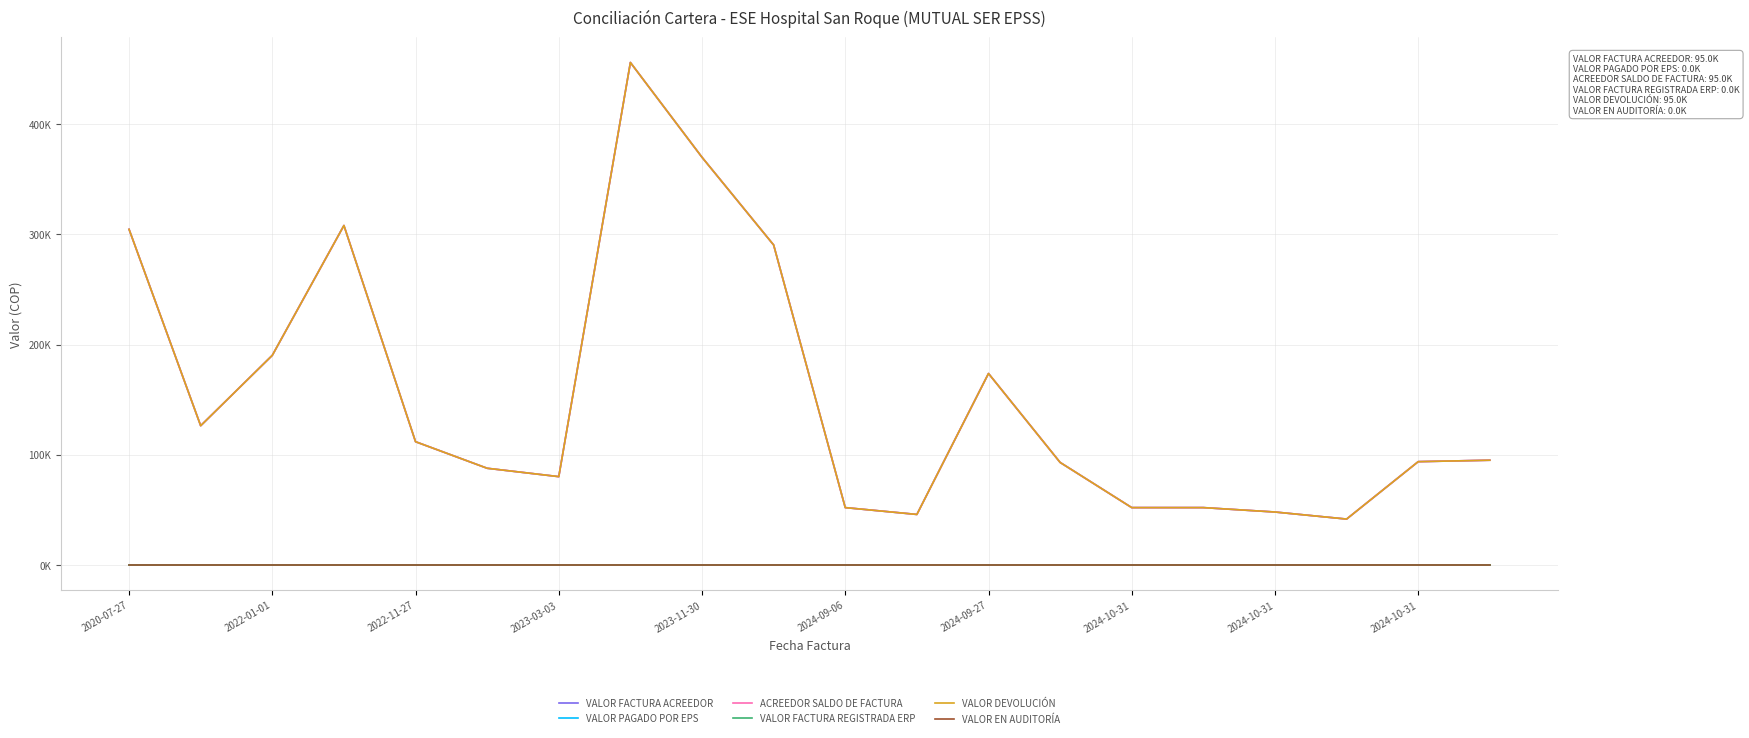

Does the chart have visible grid lines?

Yes